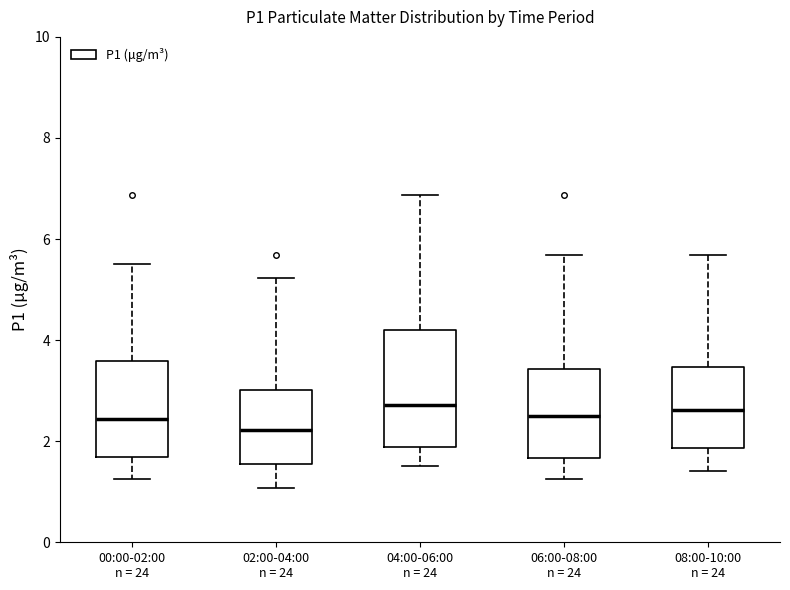

Where is the lower edge of the box for 06:00-08:00 n = 24 on the y-axis? The values are not printed on the chart, so give them approximately, as read against the axis.

1.6